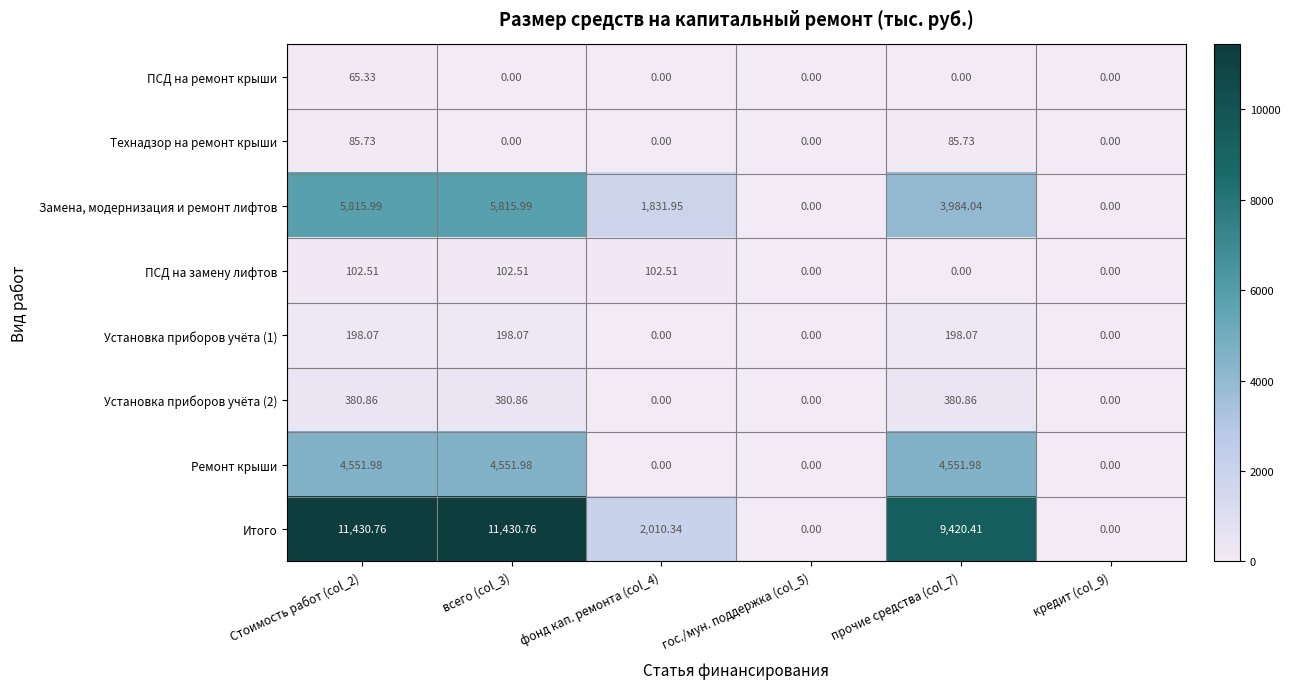

Between Стоимость работ (col_2) and кредит (col_9), which series saw the biggest shift?

Итого